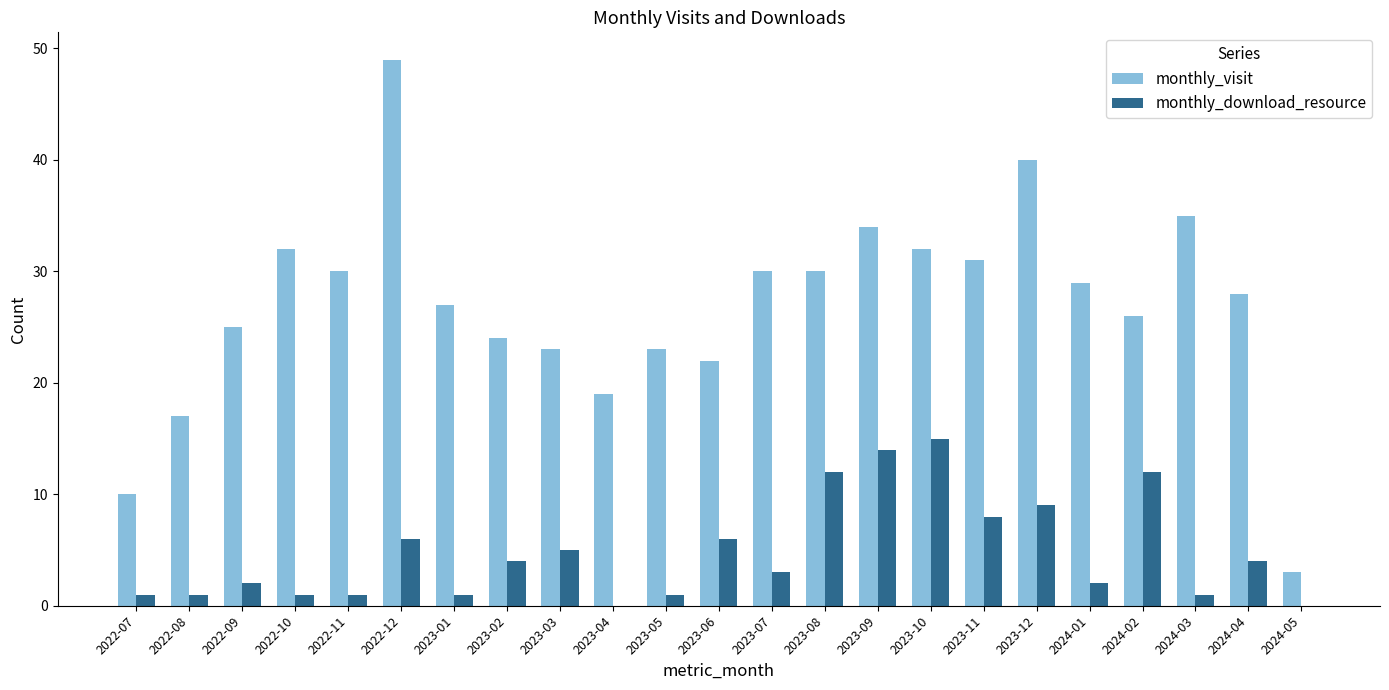

What is the sum of the monthly_download_resource values at 2022-09 and 2024-03?

3